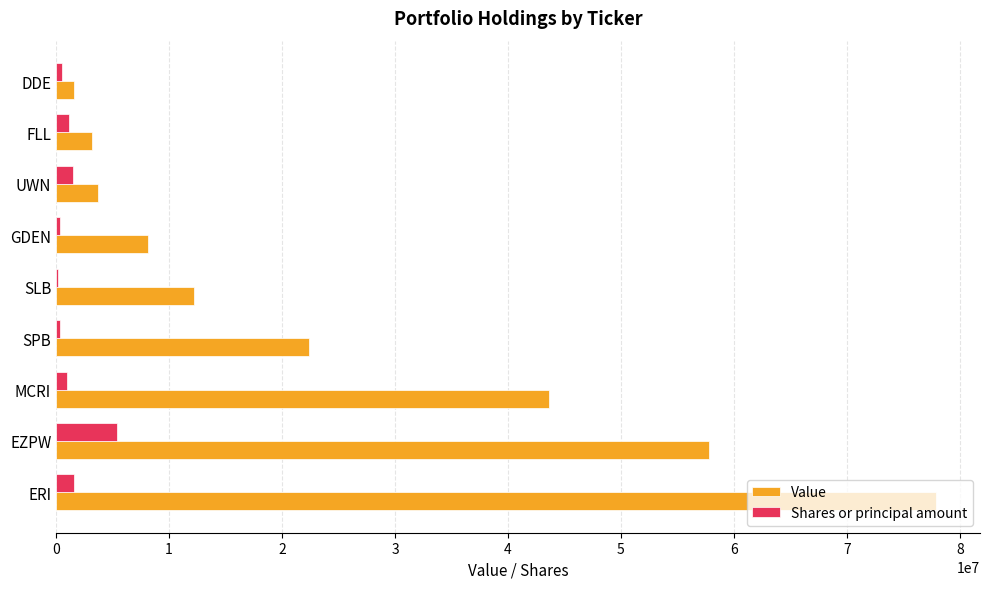

Which label corresponds to the largest value in the chart?

ERI